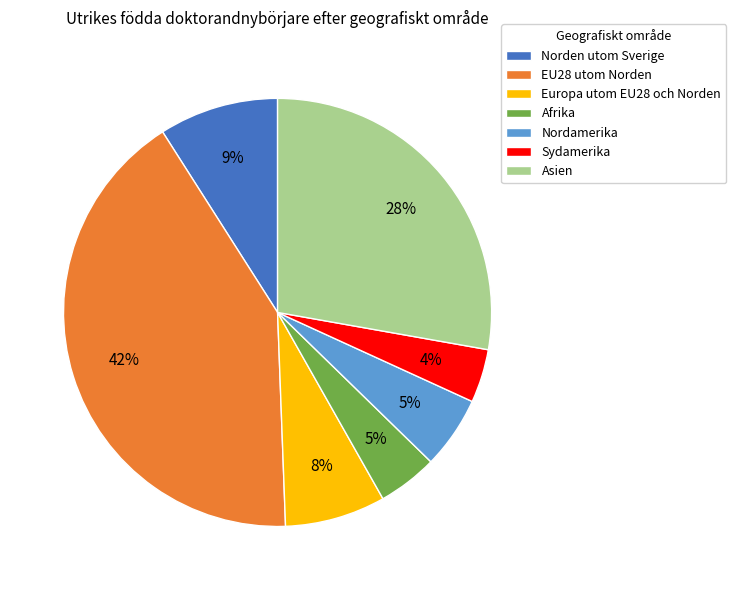

Does Europa utom EU28 och Norden represent more than half of the total?

No